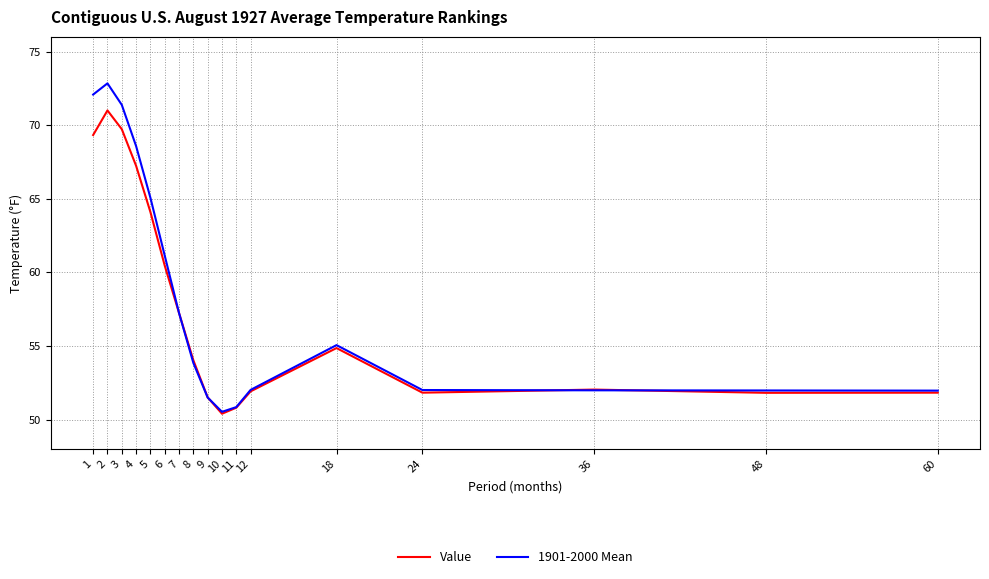

At which label is Value closest to 60?

6